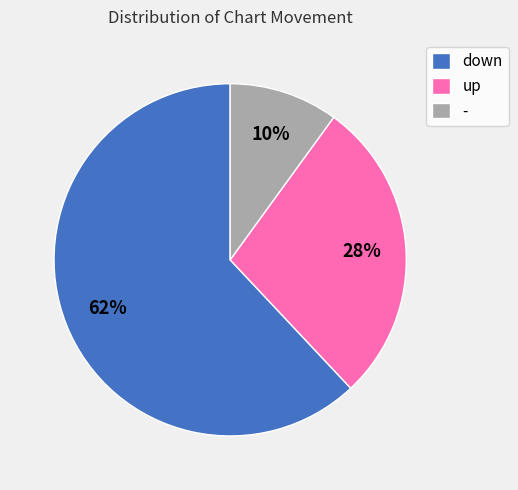

Between down and up, which is larger?

down